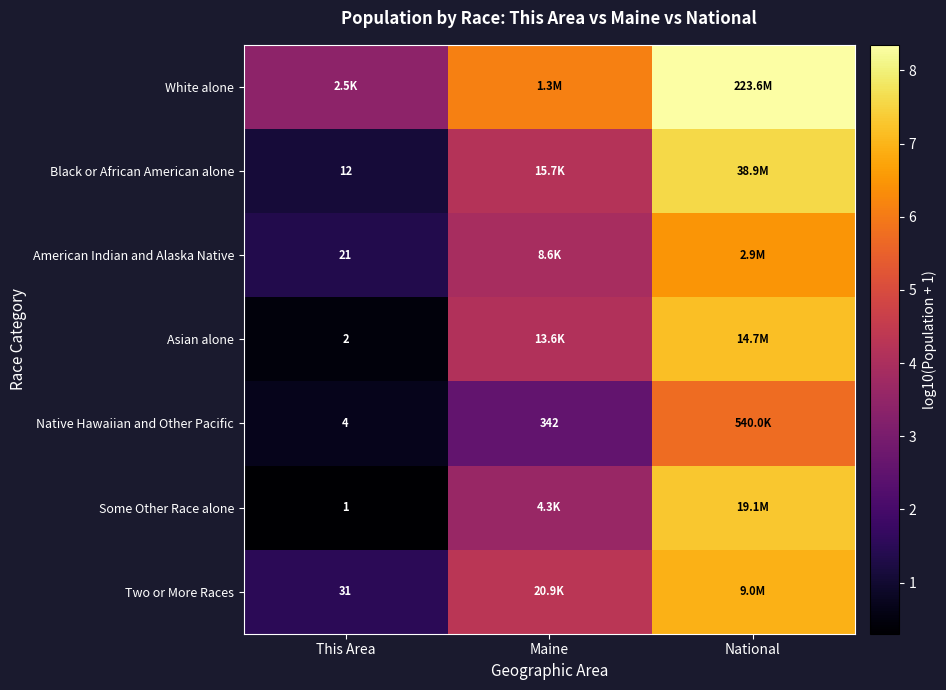

Read the White alone value at Maine.

6.1